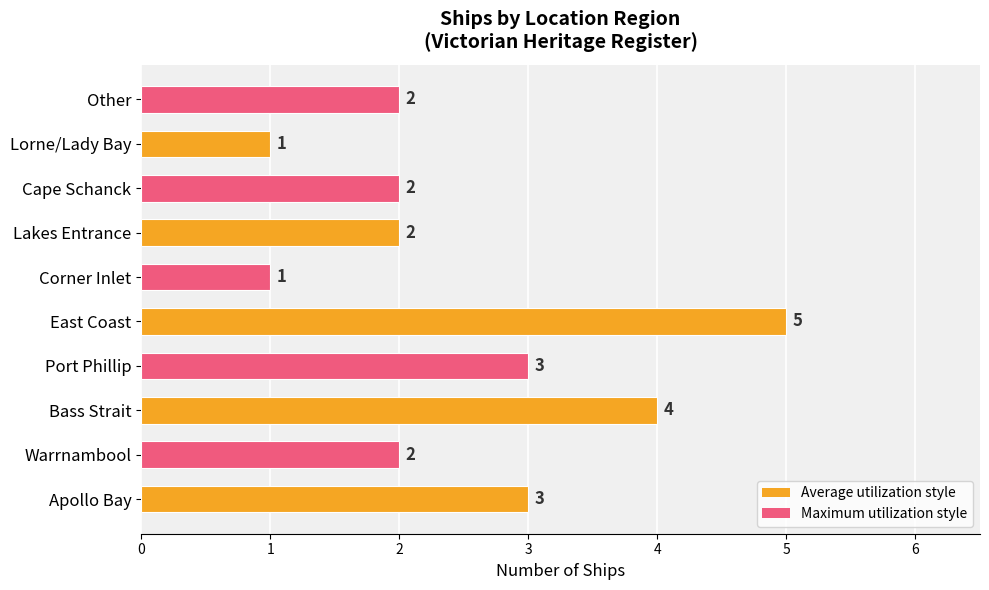

How many distinct data groups are displayed?

1